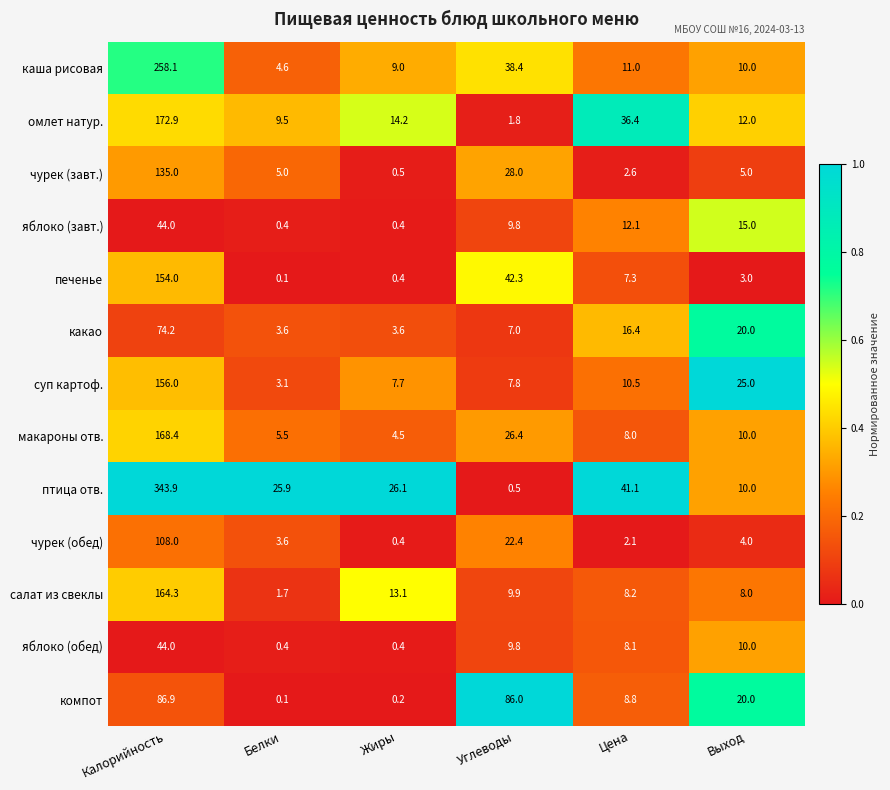

Which category has the lowest value across all series?

Белки